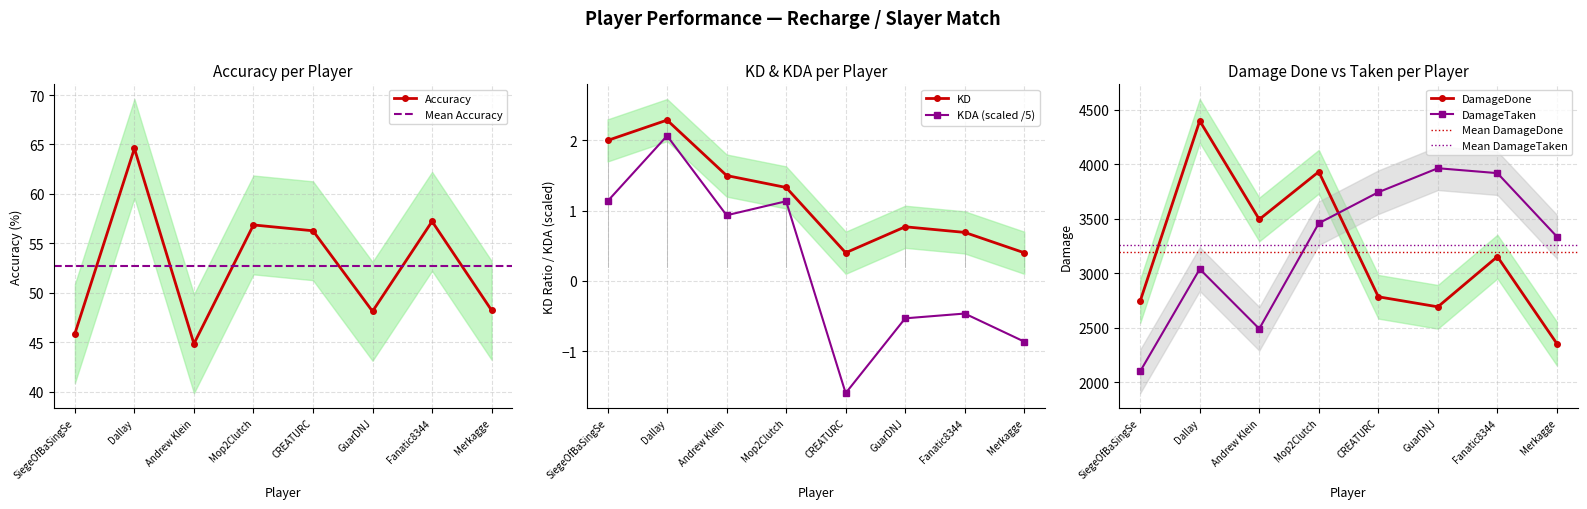

What is the sum of all KD values?

9.4